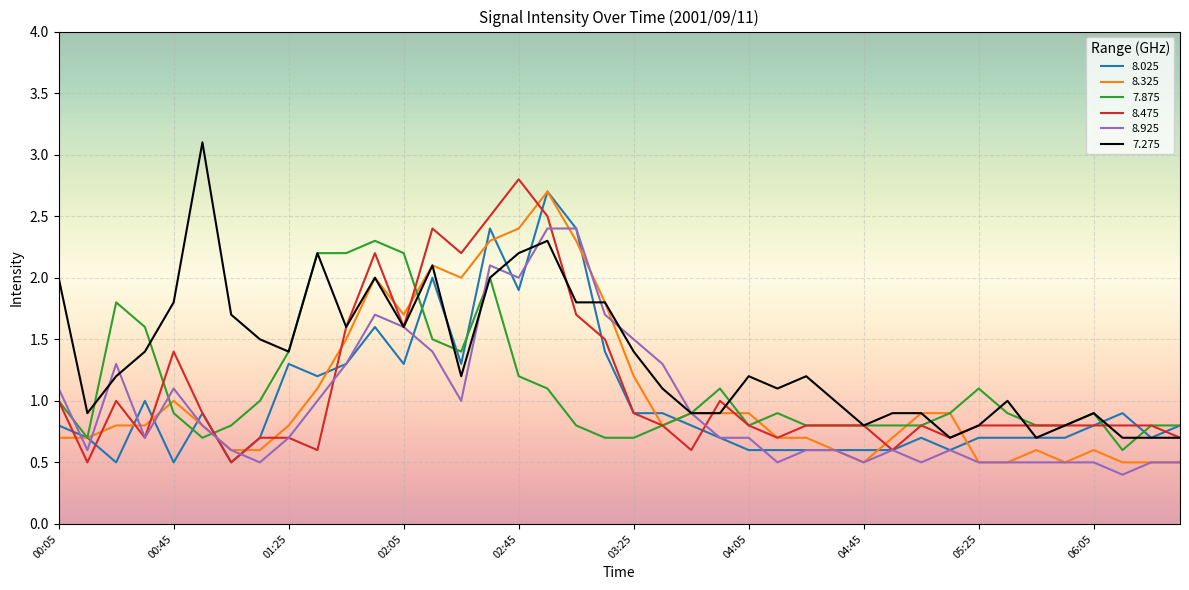

What is the smallest value displayed?

0.4